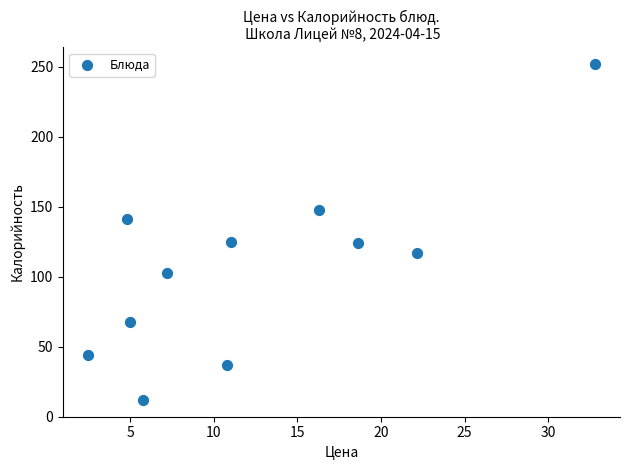

What is the range of Y values (max minus min)?

240